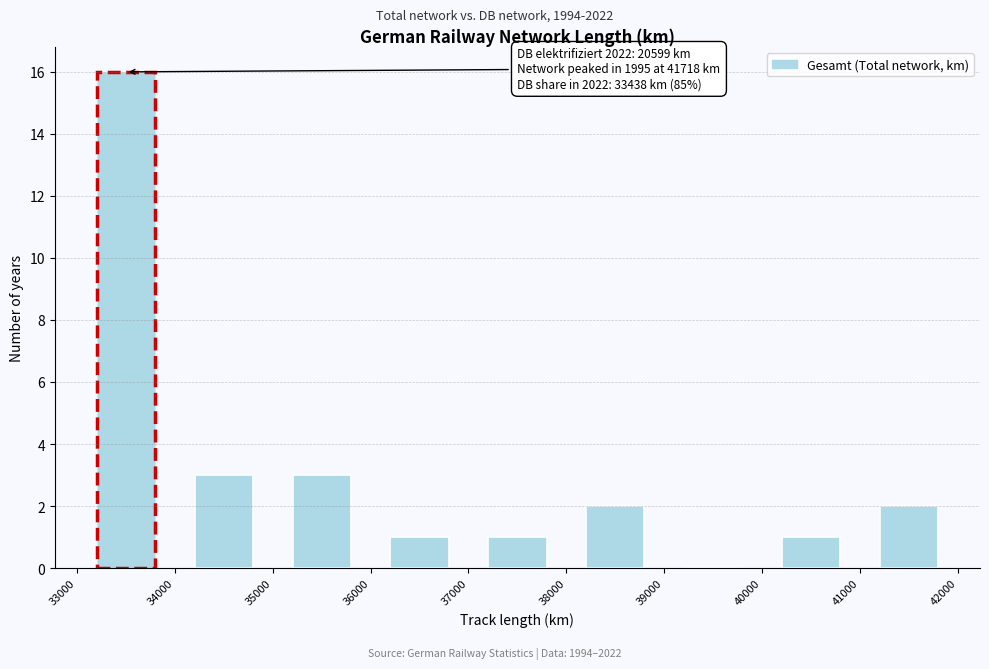

Over which range of the x-axis is the bar tallest?

33000 to 34000